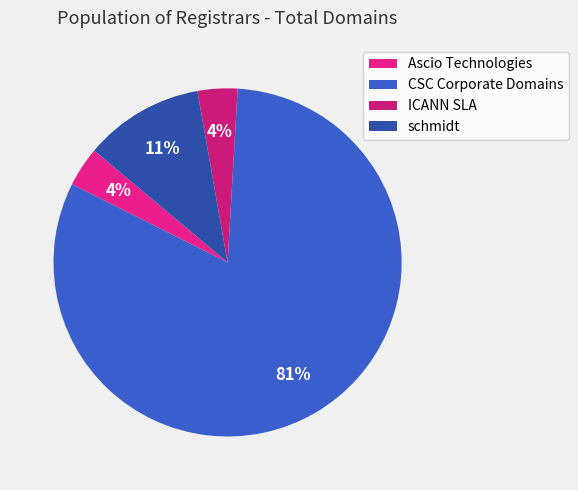

Is there a majority slice in this chart?

Yes